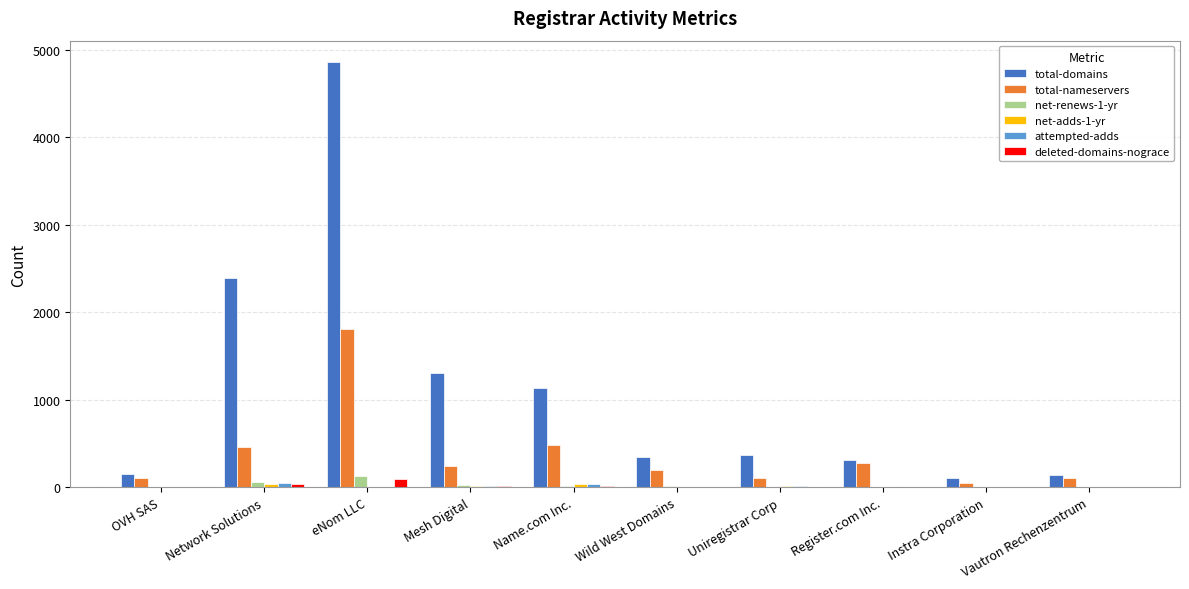

How many distinct data groups are displayed?

6